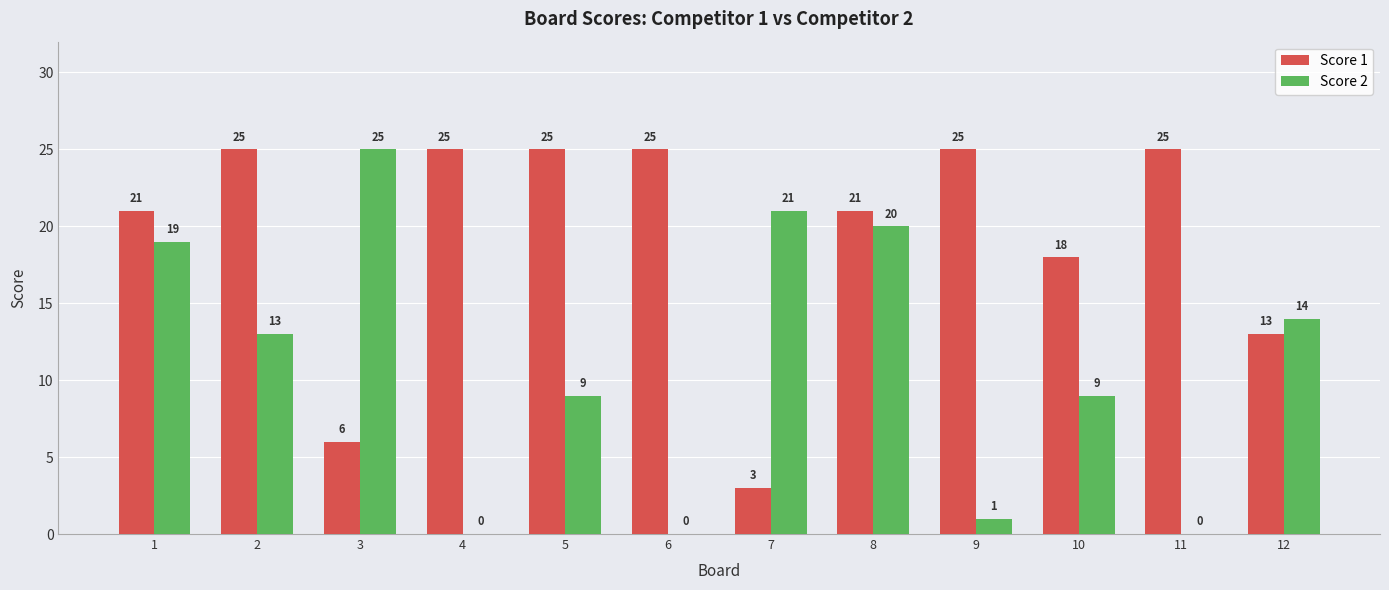

How many distinct data groups are displayed?

2